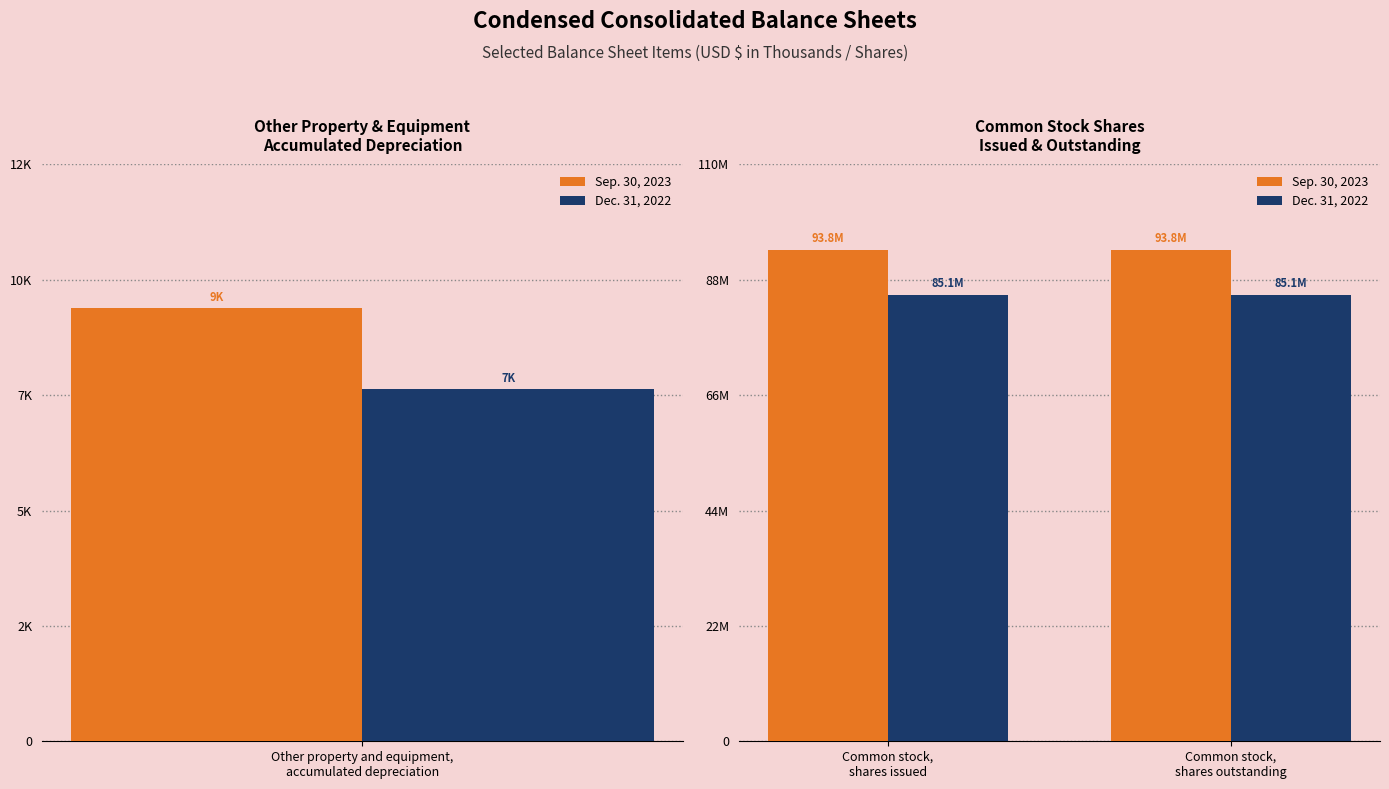

What is the value of the Dec. 31, 2022 bar at the 2nd from the left?

85120287